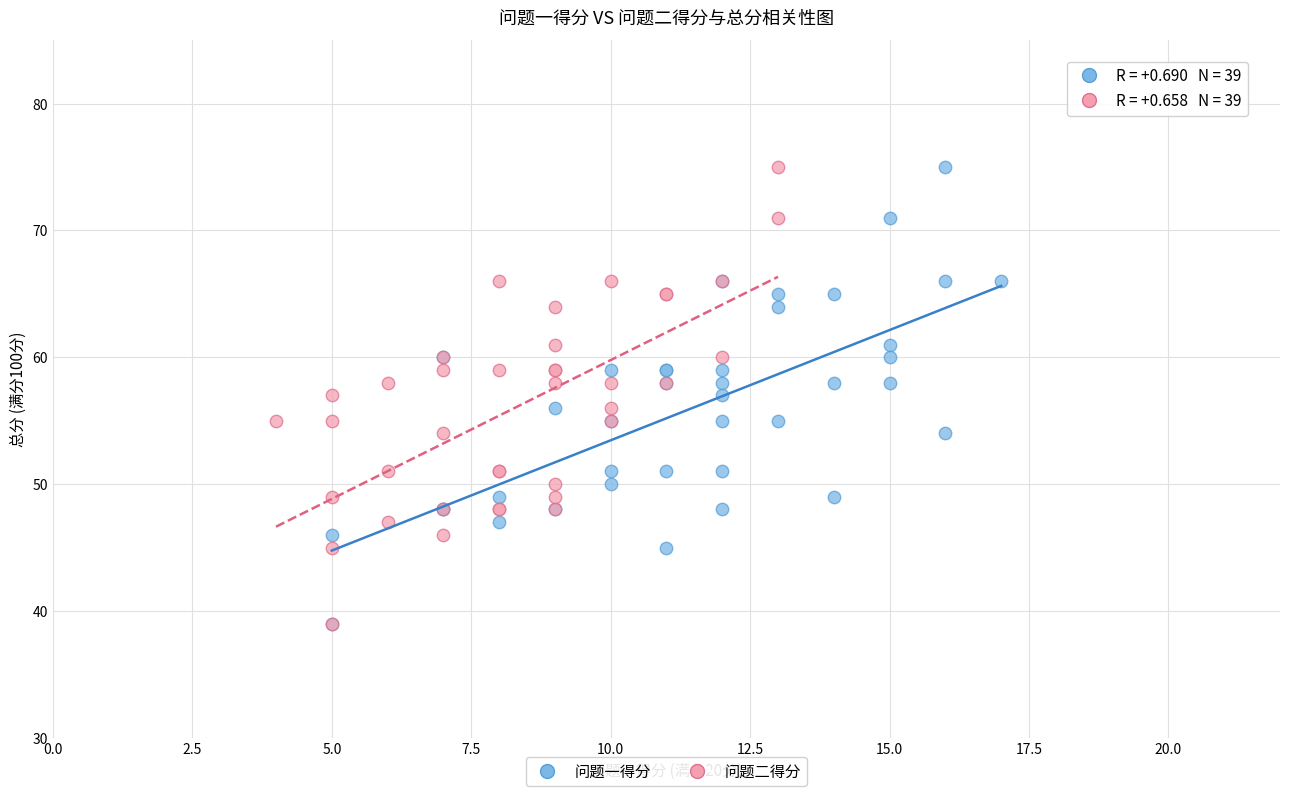

What are all the series names shown in the legend?

问题一得分, 问题二得分